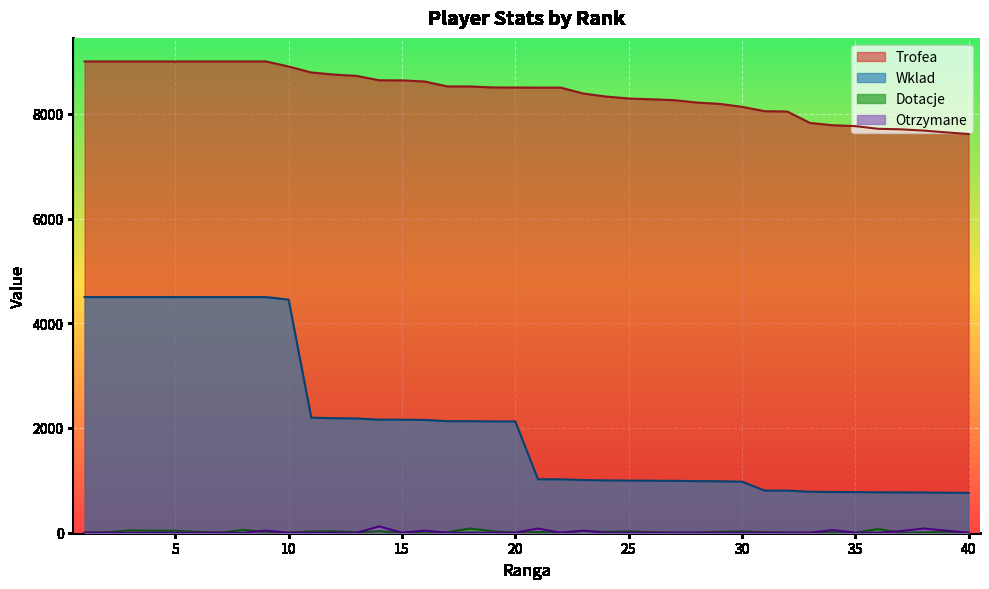

The value of Trofea at 28 is 8215. True or false?

True